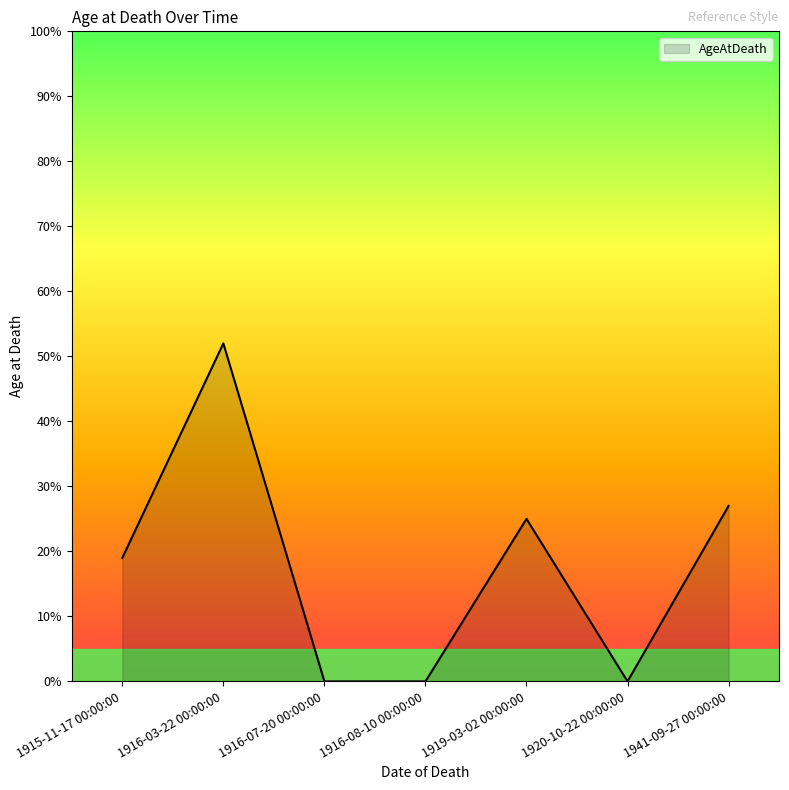

What is the change in value from 1916-07-20 00:00:00 to 1919-03-02 00:00:00?

+25